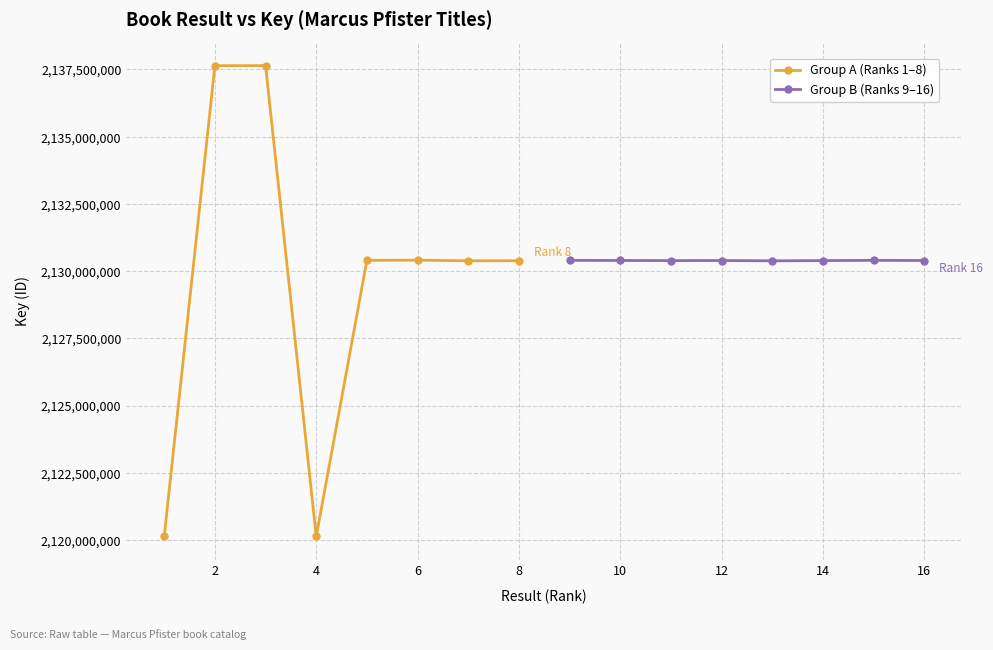

Which series has the widest spread of values?

Group A (Ranks 1–8)